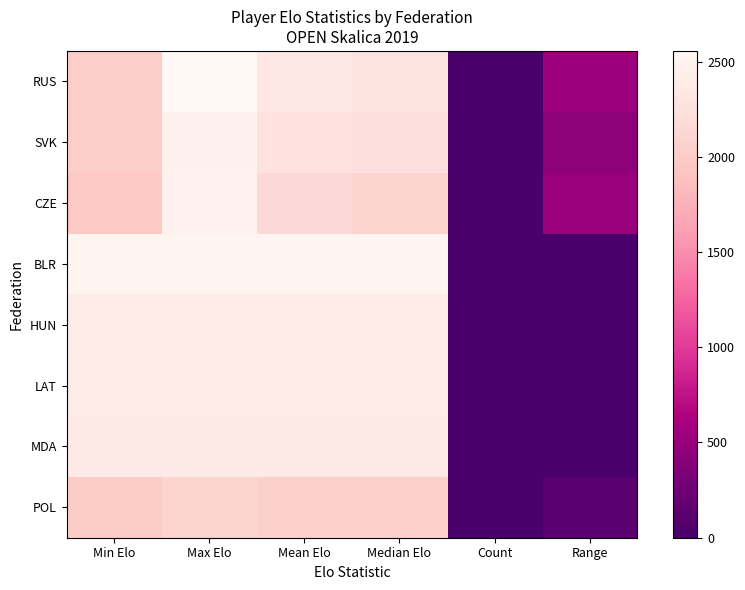

What is the total value across all series at Mean Elo?

18486.5